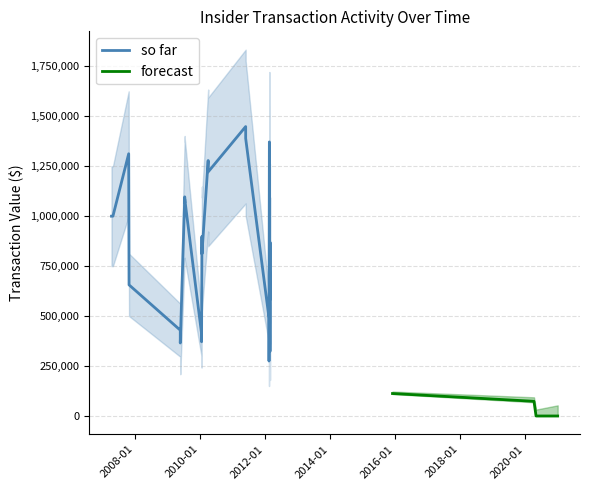

True or false: forecast has more than 1 points higher than both neighbors.

False